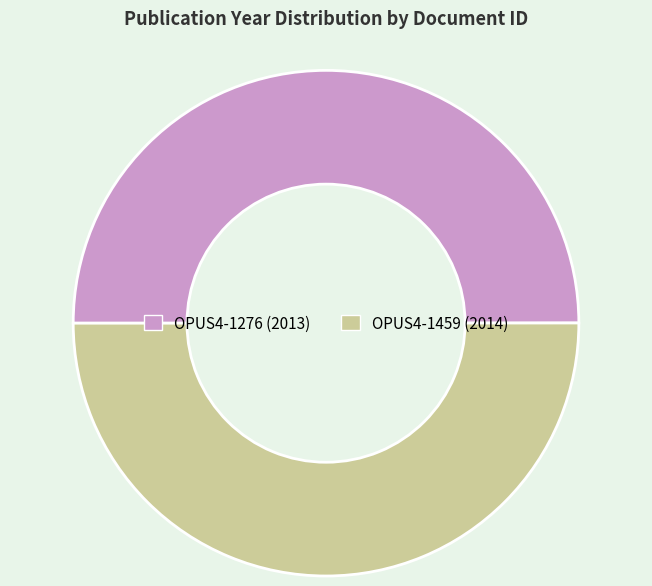

Is the sum of OPUS4-1459 and OPUS4-1276 greater than half?

Yes